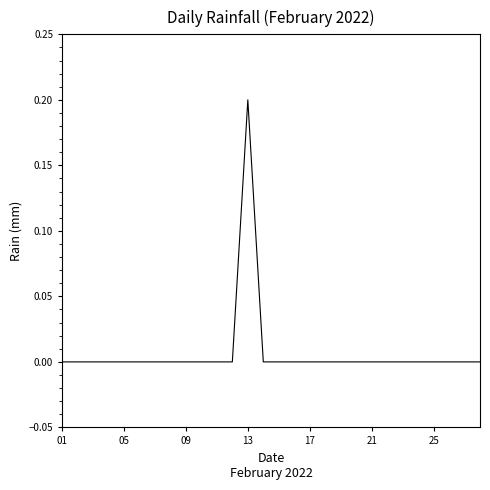

Does the chart display data point markers on the line(s)?

No